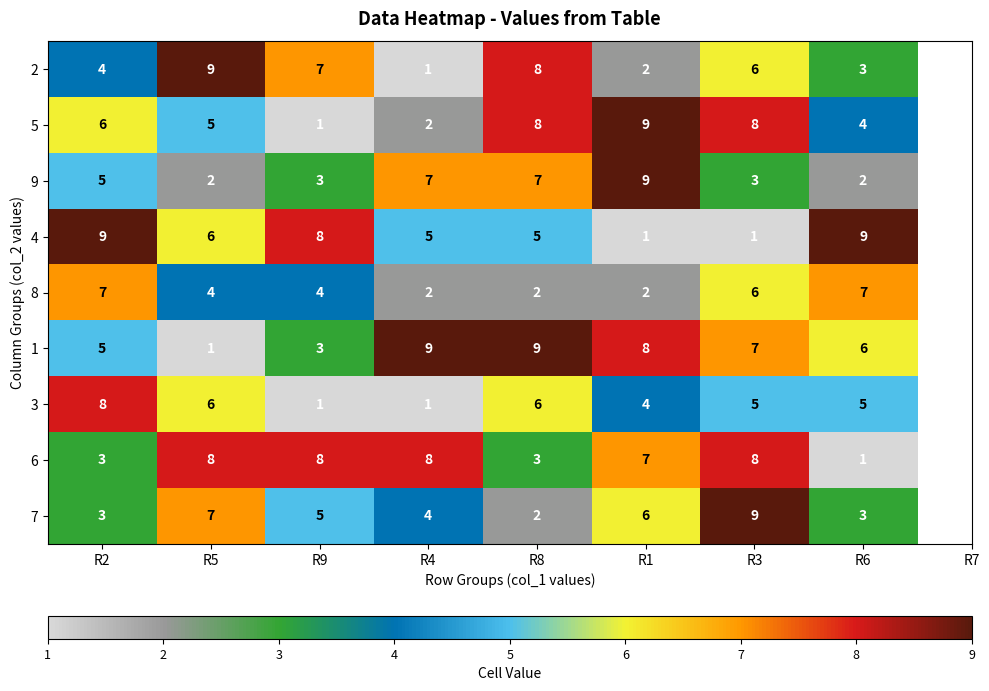

Which series changed the most between R3 and R6?

4